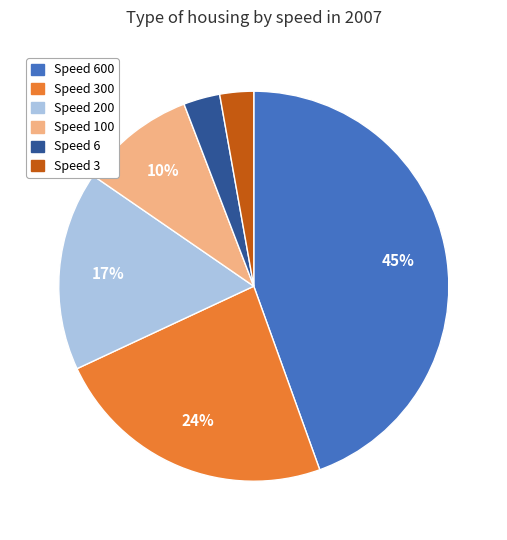

To the nearest percent, what is the average slice percentage?

17%